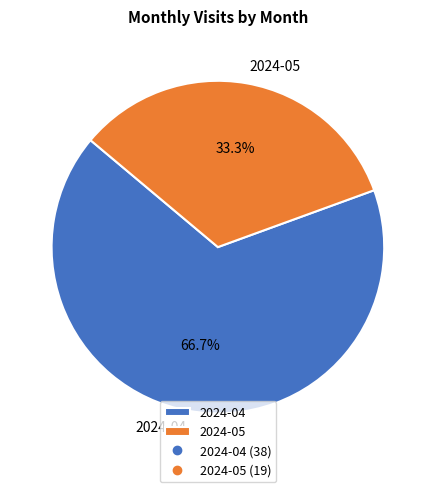

How many slices are in this pie chart?

2